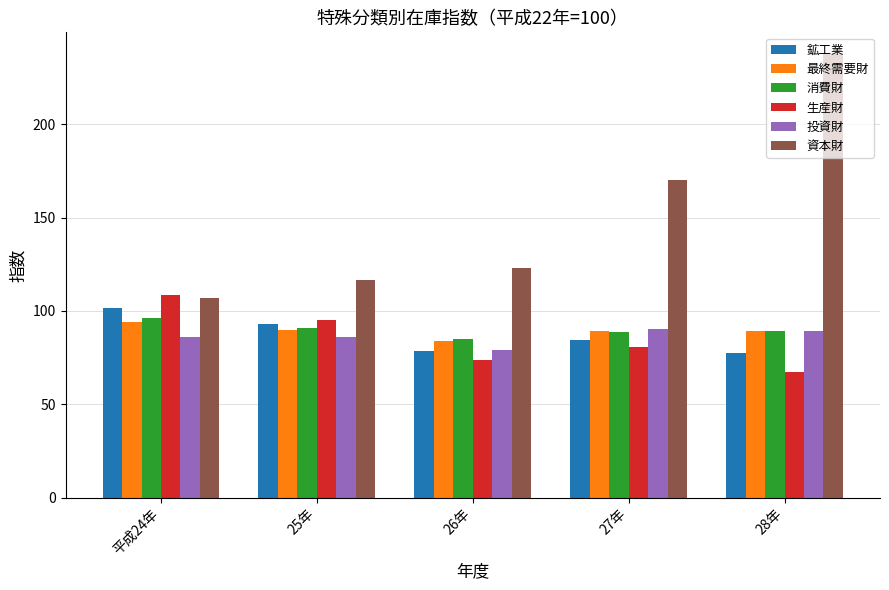

The value of 投資財 at 25年 is 133.8. True or false?

False